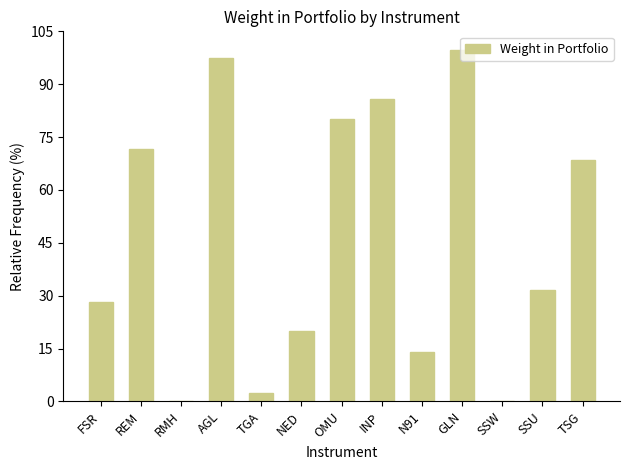

Between RMH and INP, which is larger?

INP